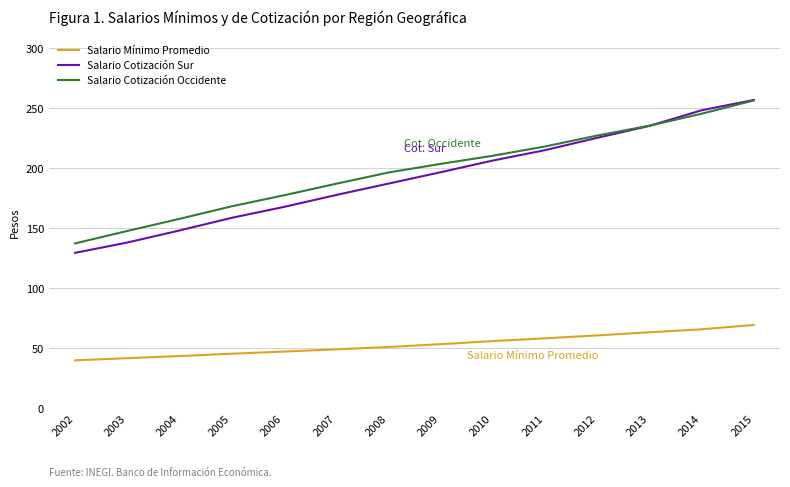

What is the minimum value for Salario Mínimo Promedio?

39.7